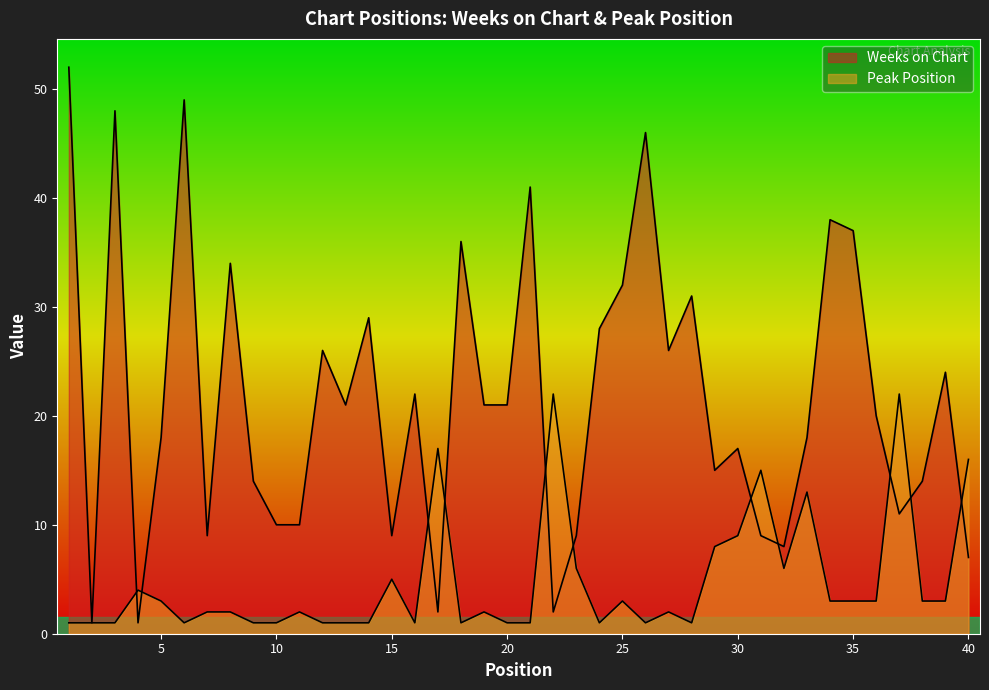

Where is the first local maximum for Peak Position?

4